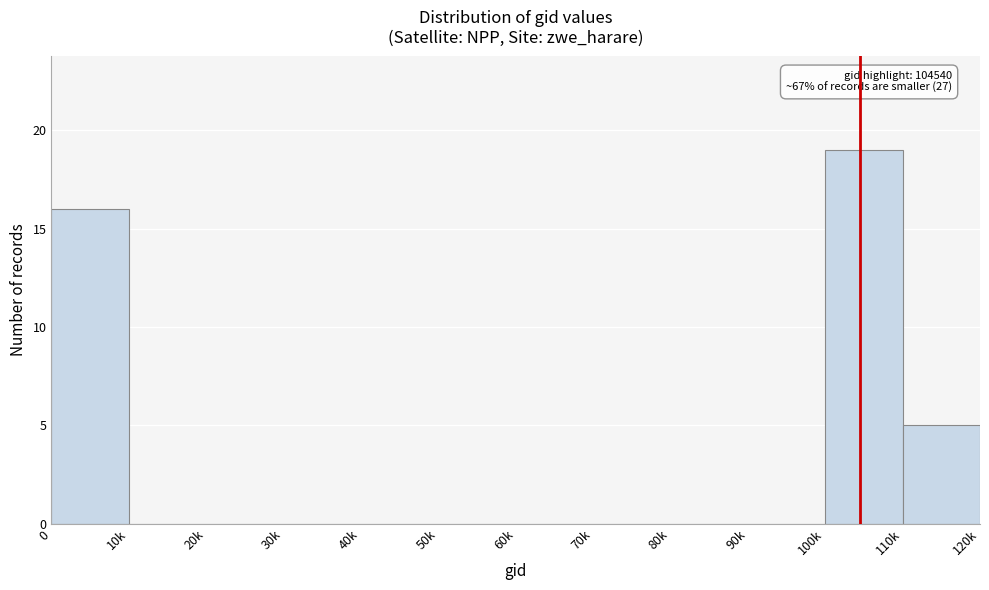

Reading left to right, transcribe all the data shown in this chart.

0=16	10k=0	20k=0	30k=0	40k=0	50k=0	60k=0	70k=0	80k=0	90k=0	100k=19	110k=5